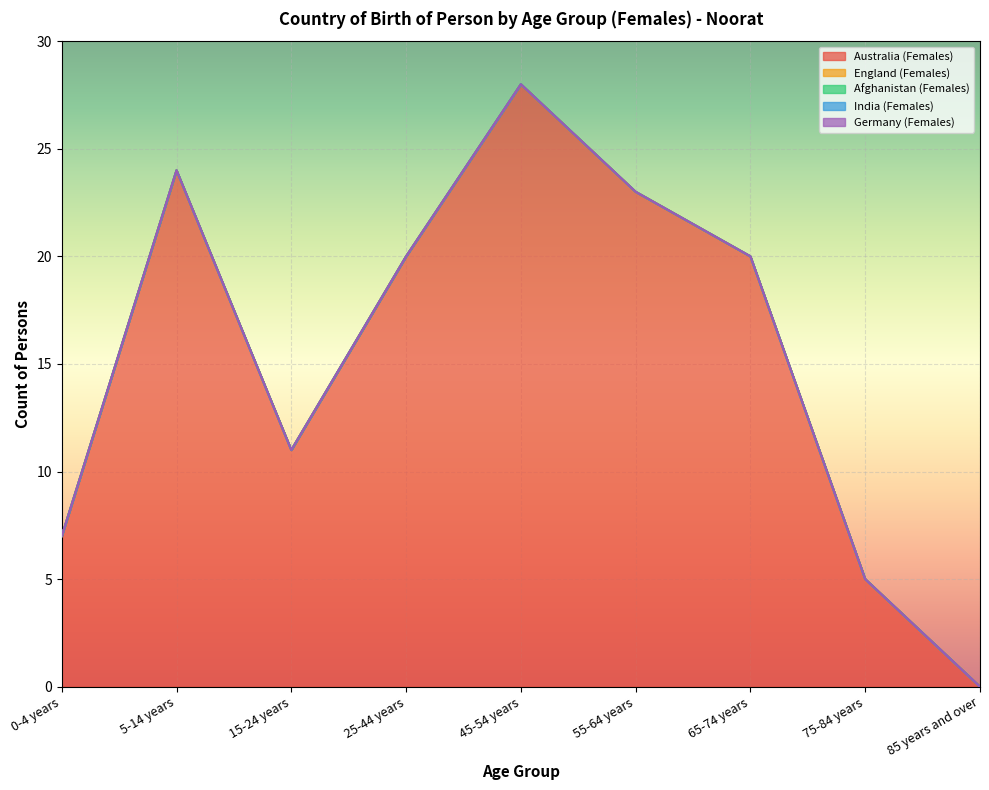

List the series in order of their peak value, lowest first.

England (Females), Afghanistan (Females), India (Females), Germany (Females), Australia (Females)